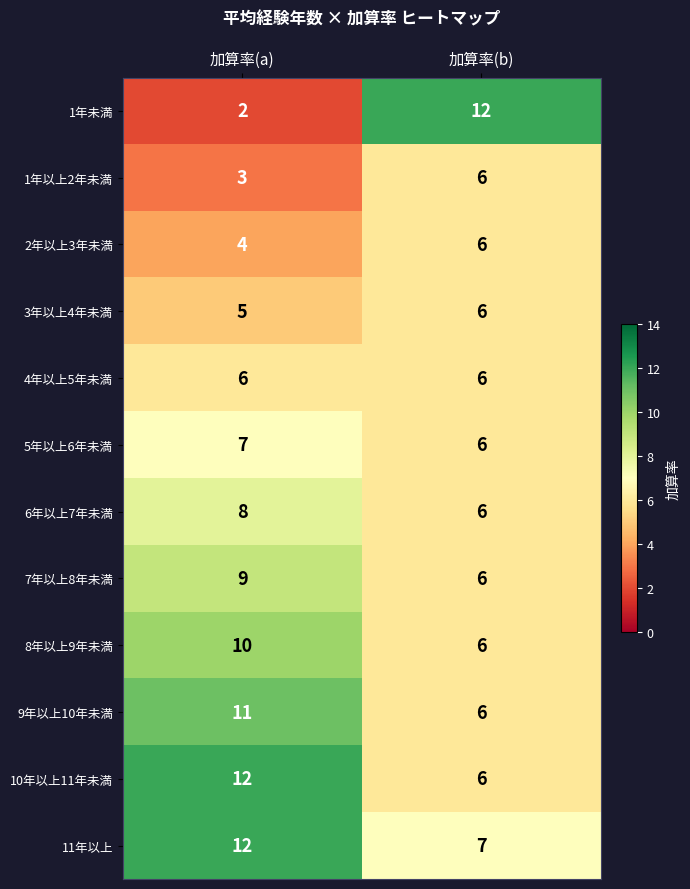

List the labels in order of 5年以上6年未満 value, smallest first.

加算率(b), 加算率(a)